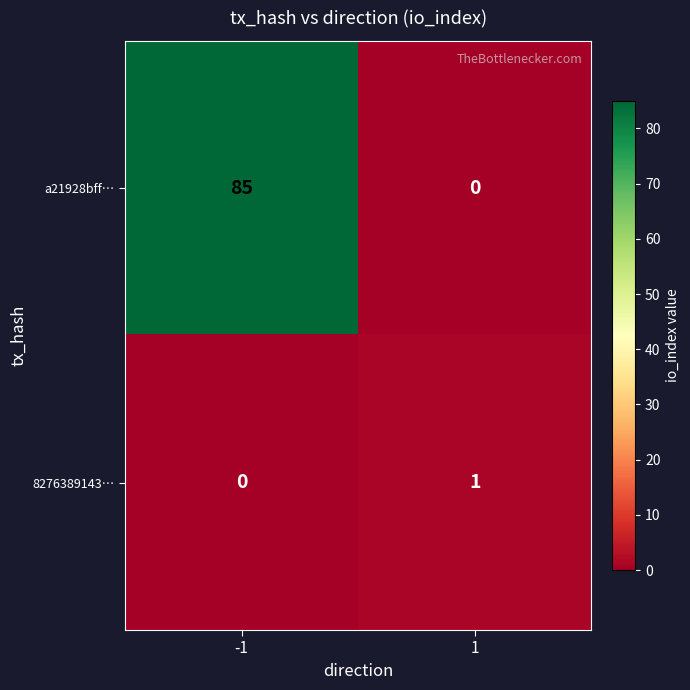

The value of a21928bff… at 1 is -28. True or false?

False